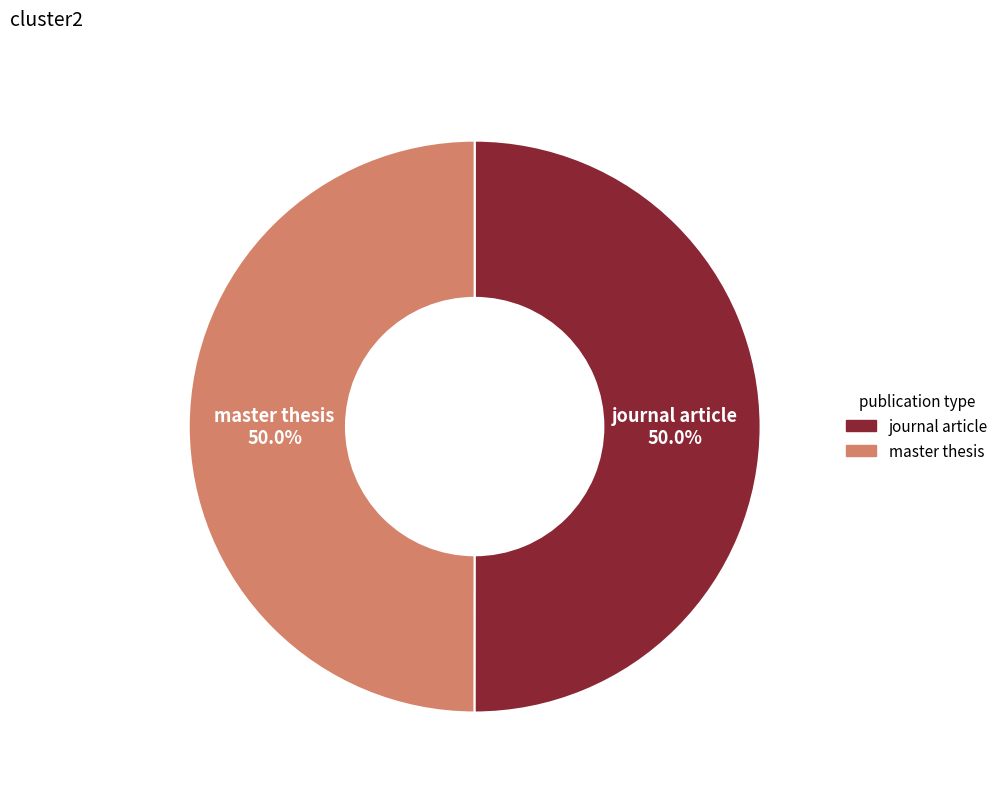

Approximately how many times larger is the value at master thesis compared to journal article?

1.0